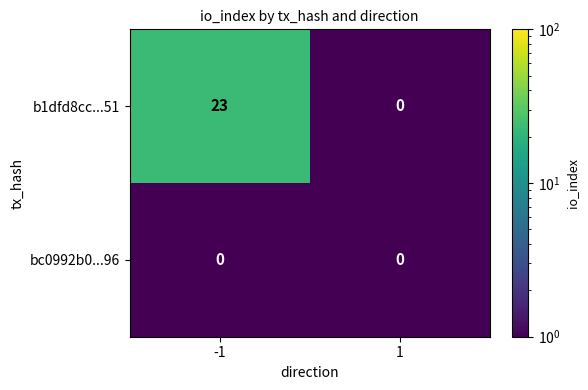

Rank the series by their average value, from lowest to highest.

bc0992b0...96, b1dfd8cc...51